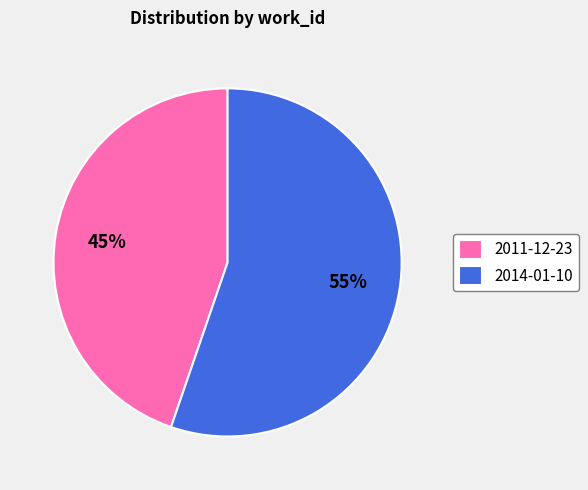

True or false: 2014-01-10 accounts for 55% of the total.

True